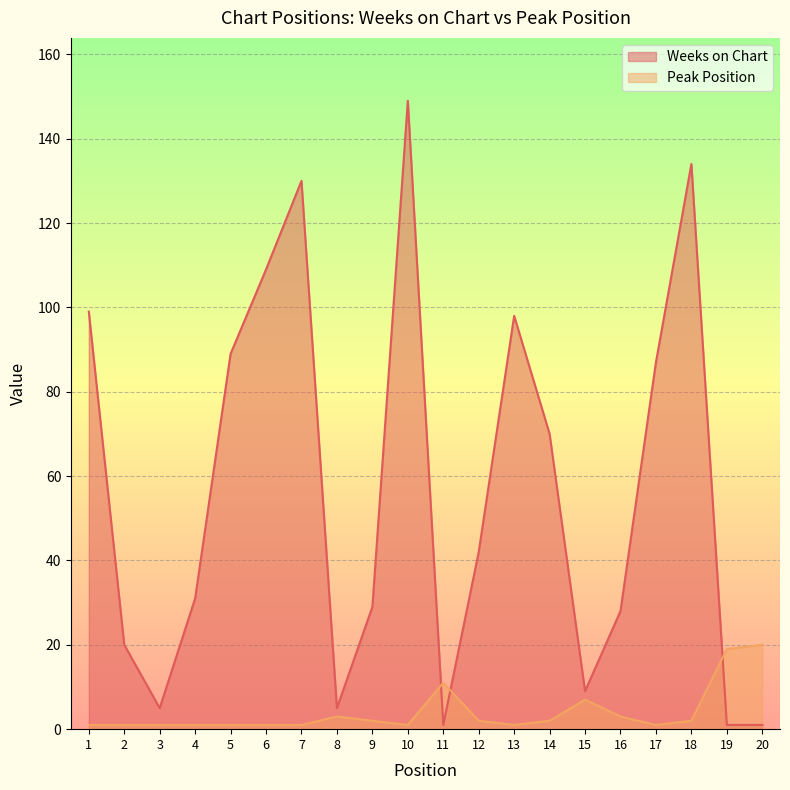

Which category has the highest value across all series?

10